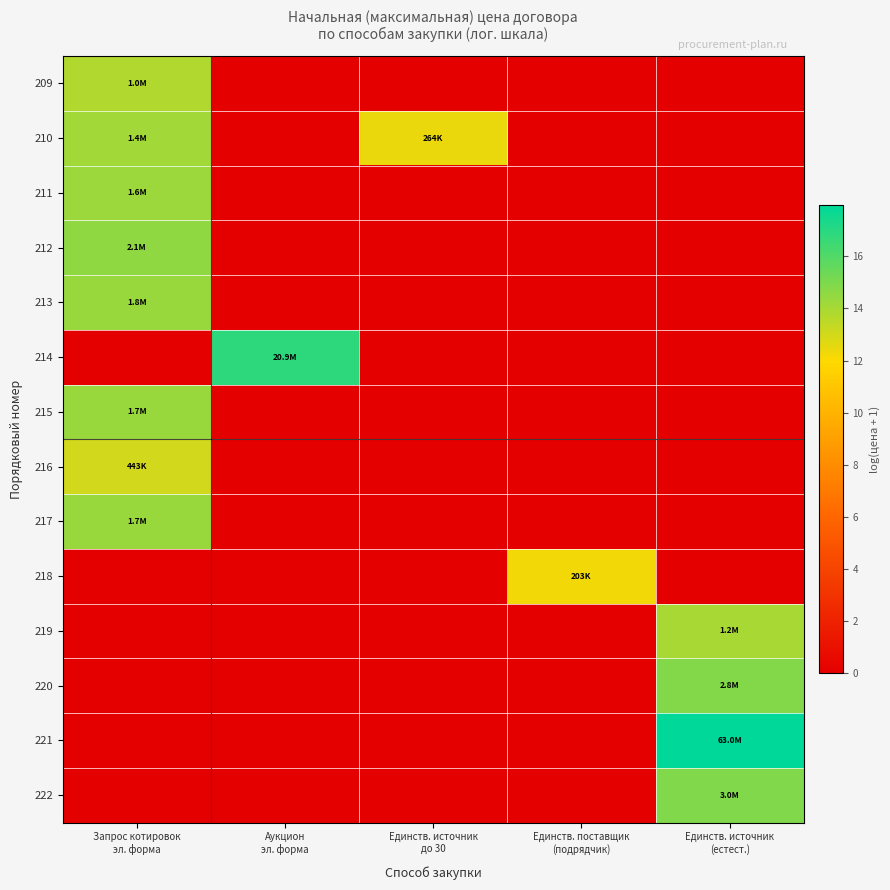

Rank the series by their maximum value, from lowest to highest.

218, 216, 209, 219, 210, 211, 217, 215, 213, 212, 220, 222, 214, 221